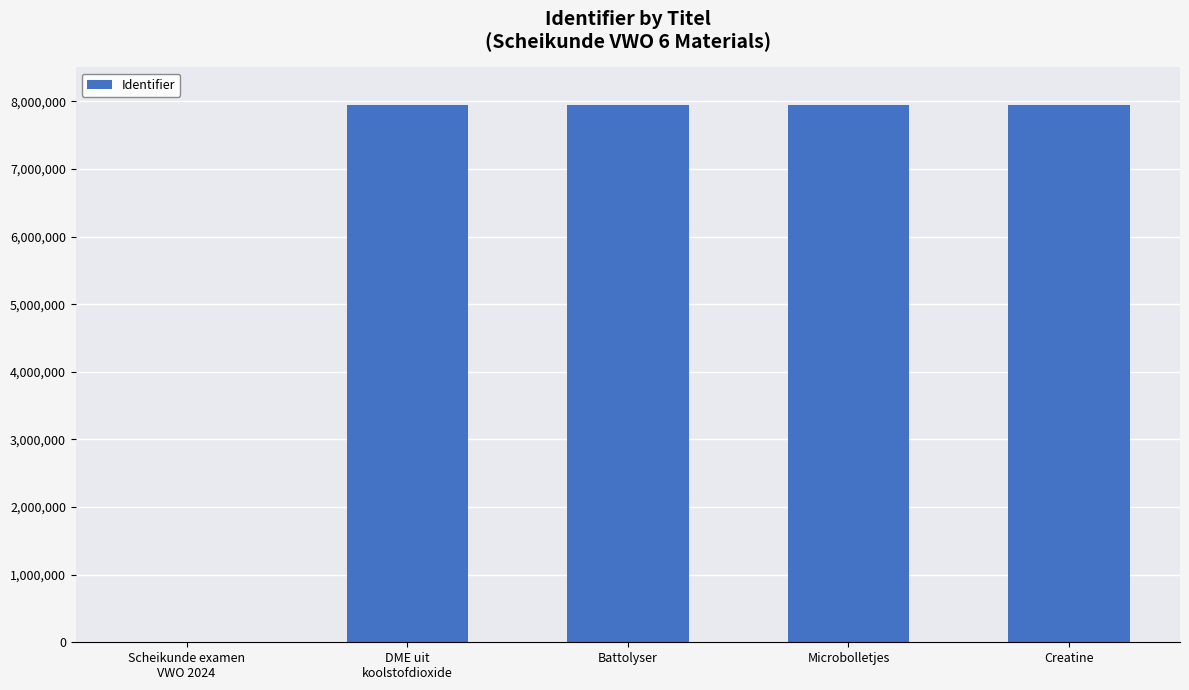

What is the sum of all values?

31787623